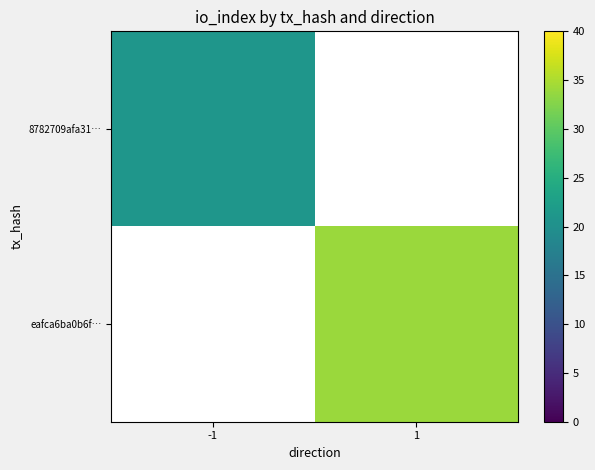

At how many categories does at least one series exceed 26?

1